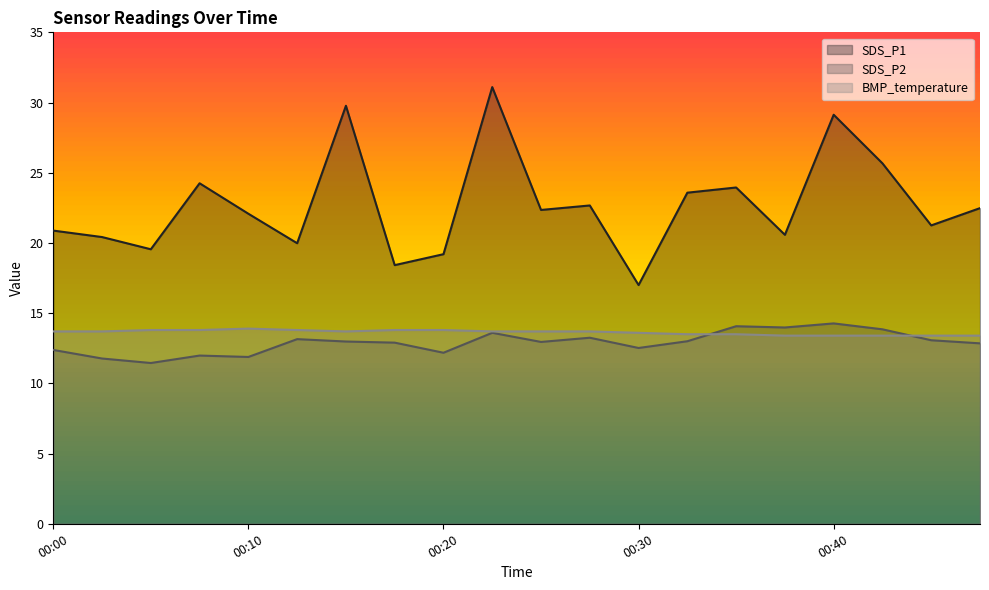

What are all the series names shown in the legend?

SDS_P1, SDS_P2, BMP_temperature